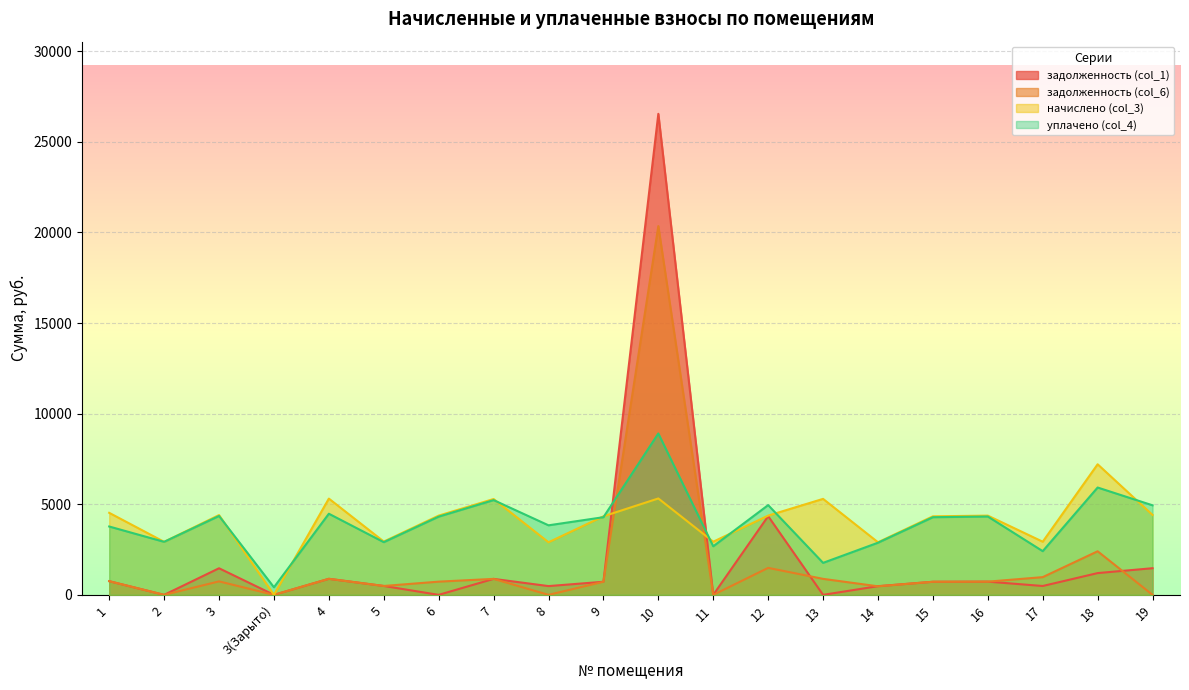

How many data points in начислено (col_3) are less than 4372?

9